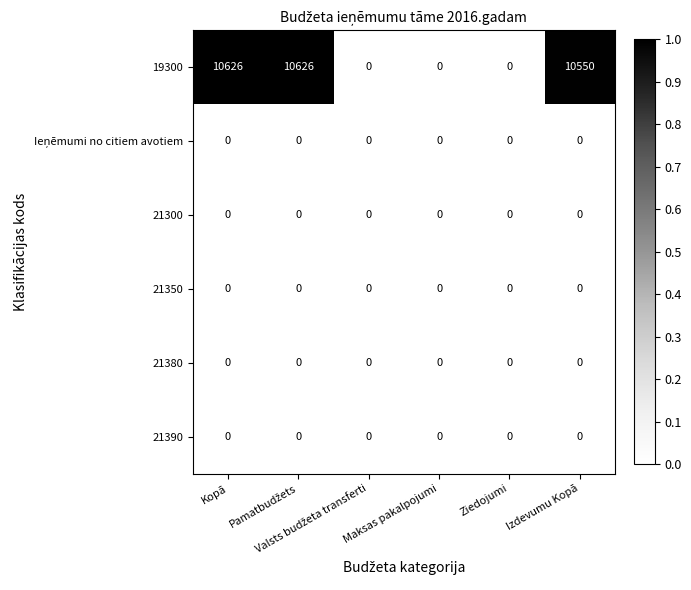

What is the sum of all 19300 values?

31802